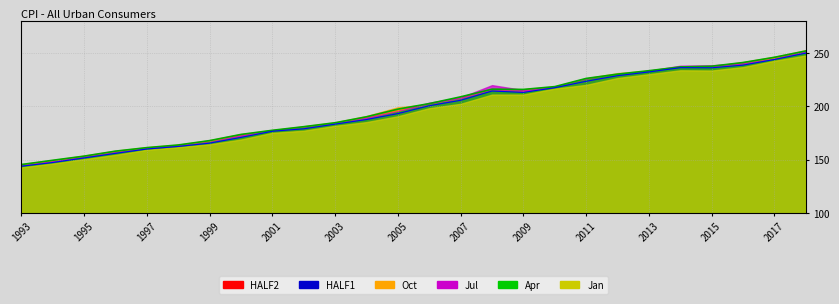

Which series changed the most between 2012 and 2013?

Jul